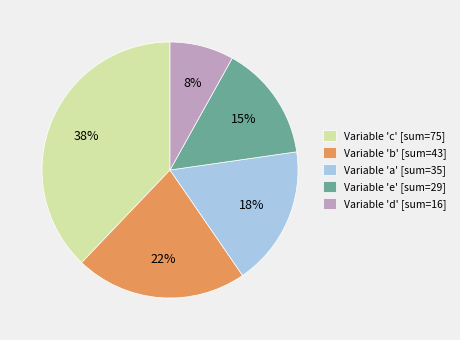

To the nearest percent, what is the average slice percentage?

20%